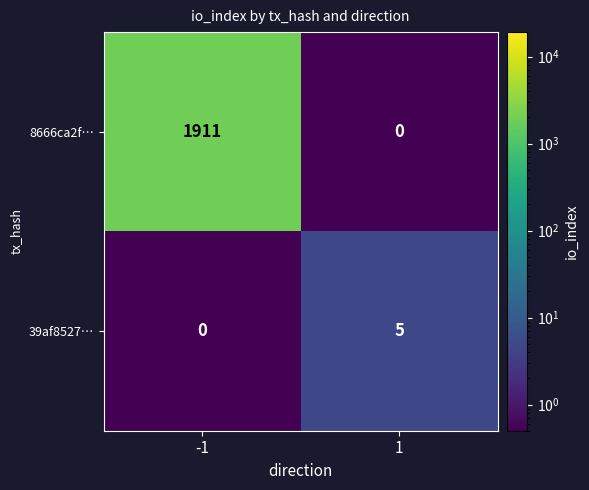

At how many categories does at least one series exceed 1215?

1